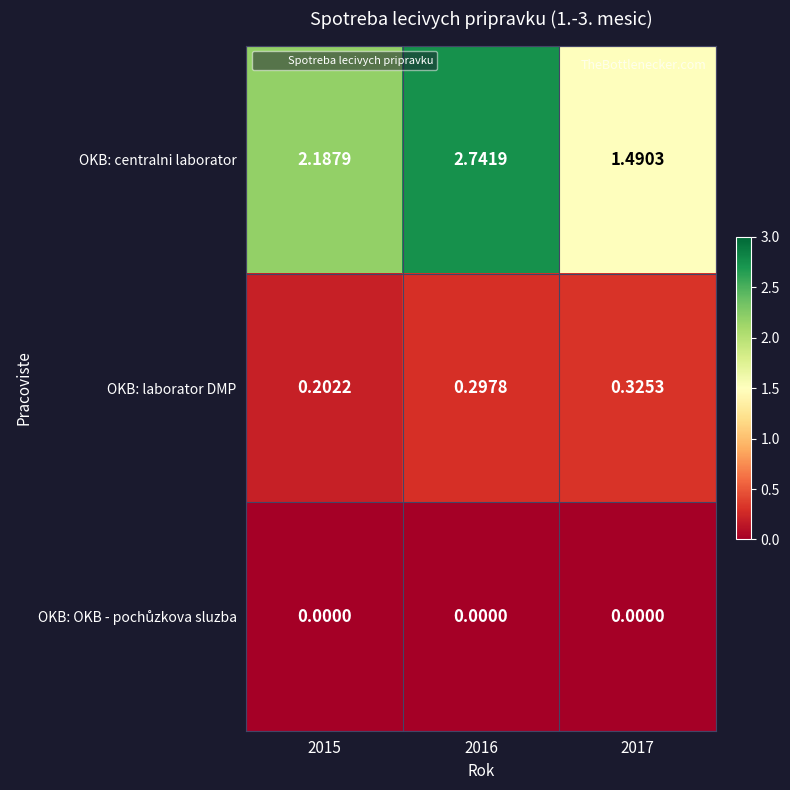

Is the value of OKB: centralni laborator at 2015 greater than the value of OKB: laborator DMP at 2015?

Yes